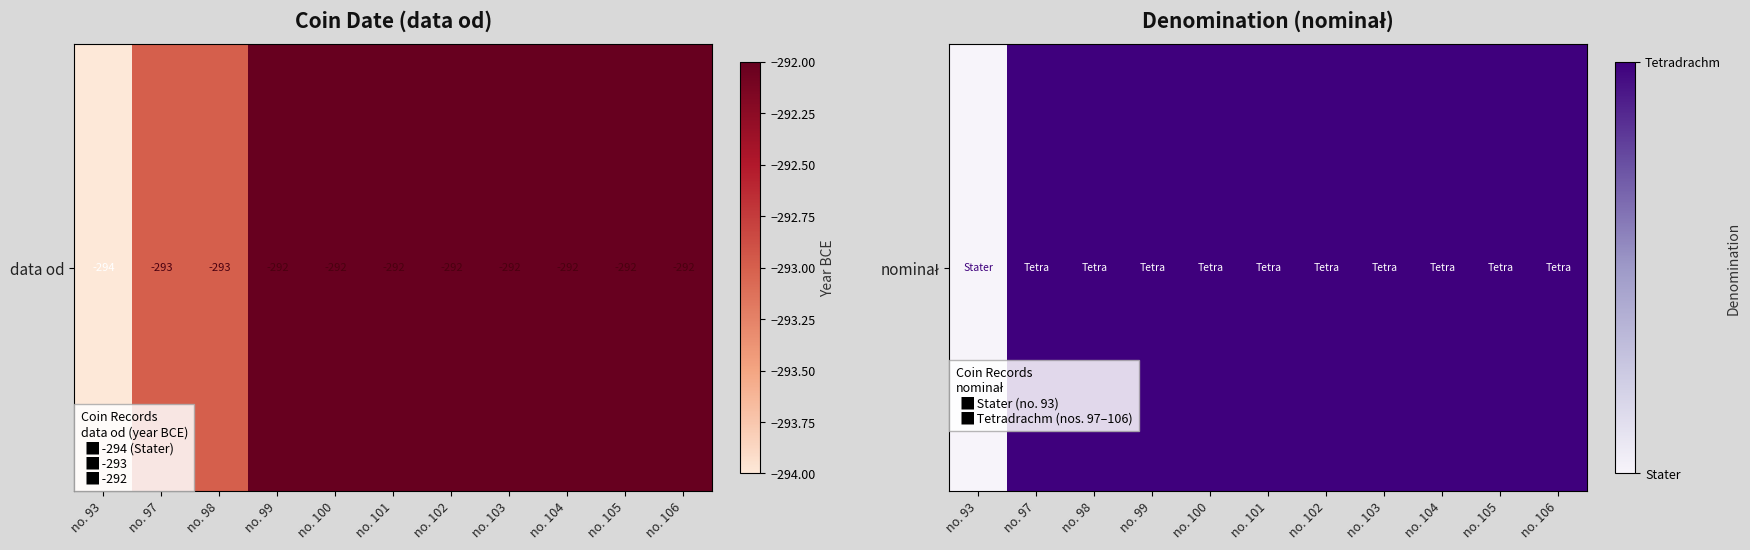

Where is the data nearest to the value 0?

no. 93